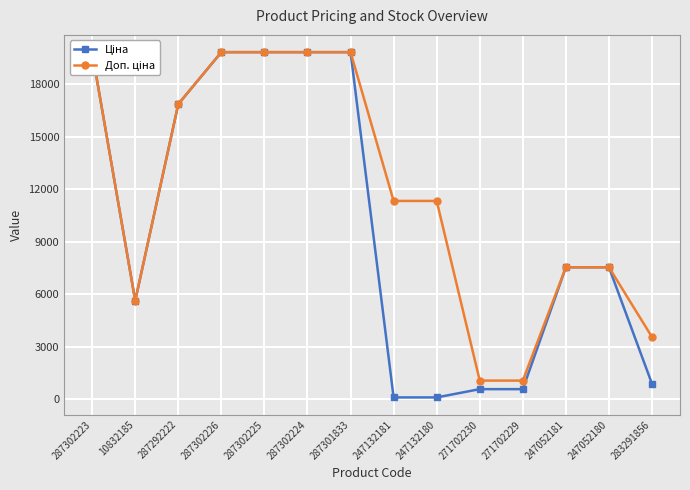

True or false: Ціна has more than 1 points higher than both neighbors.

False